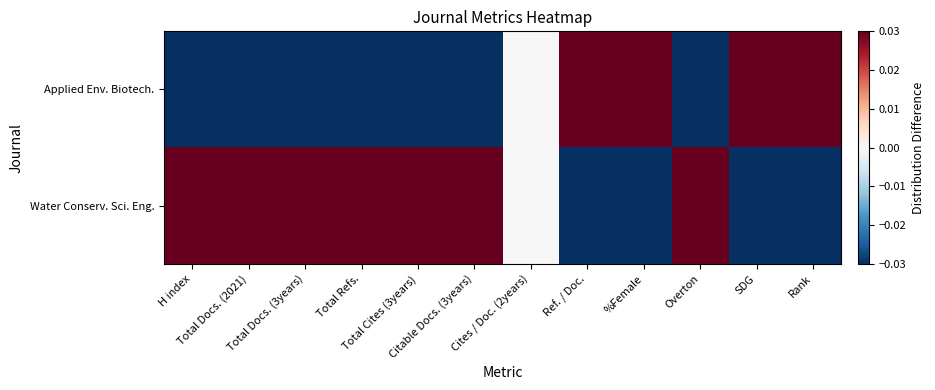

Which series has the largest total across all categories?

Water Conserv. Sci. Eng.